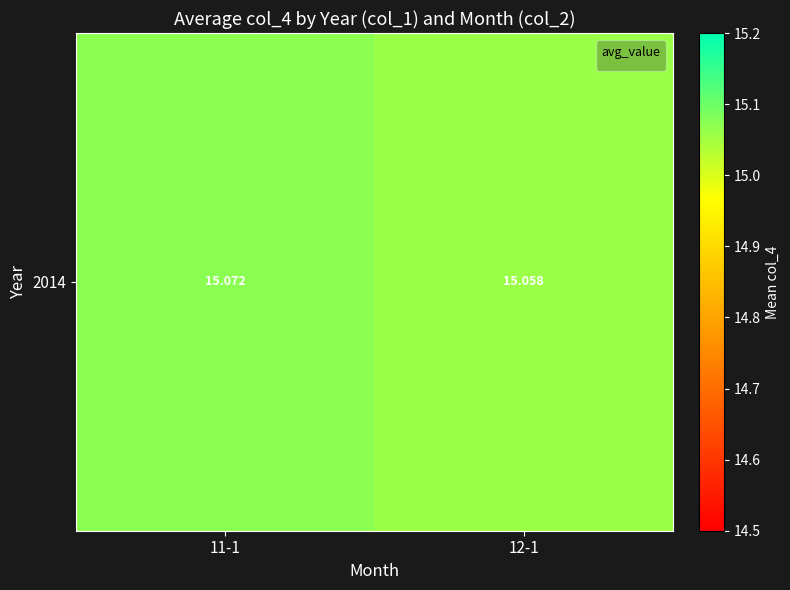

Which category has the highest value across all series?

11-1